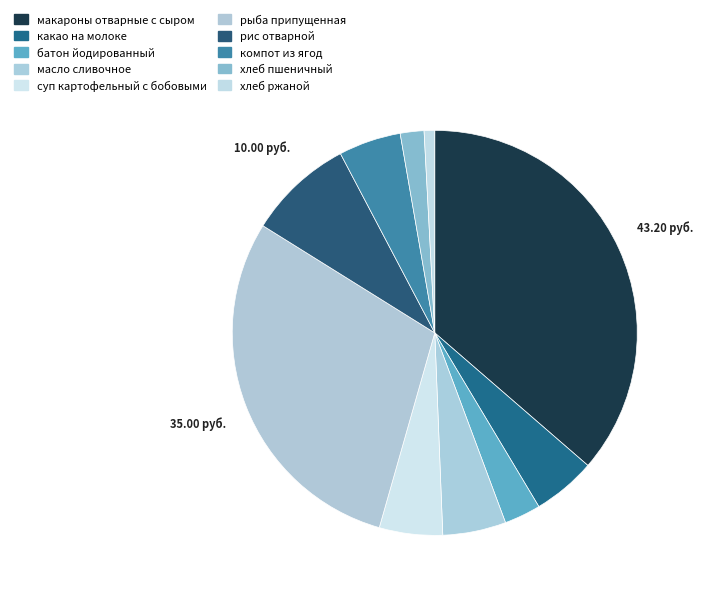

Is компот из ягод the majority of the pie?

No